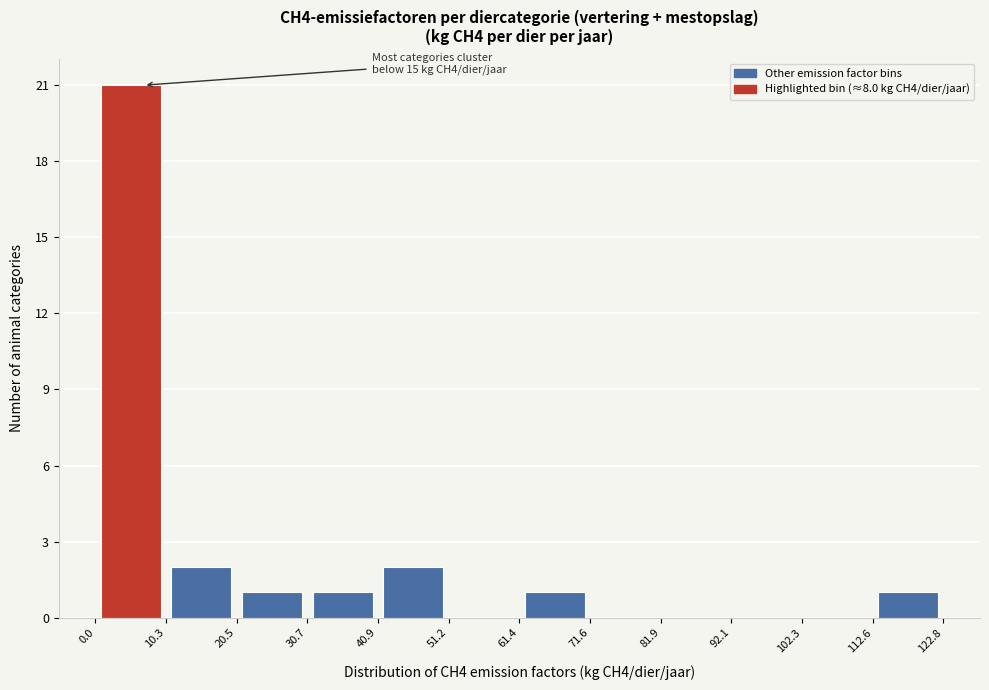

Over which range of the x-axis is the bar tallest?

0.0 to 10.3